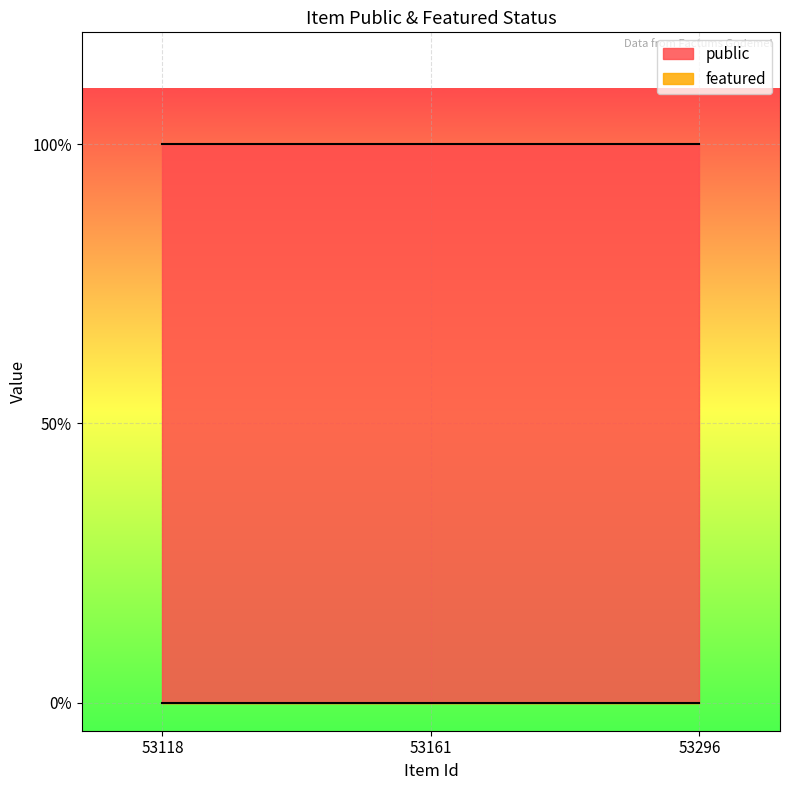

Reading left to right, transcribe all the data shown in this chart.

public: 53118=1	53161=1	53296=1
featured: 53118=0	53161=0	53296=0